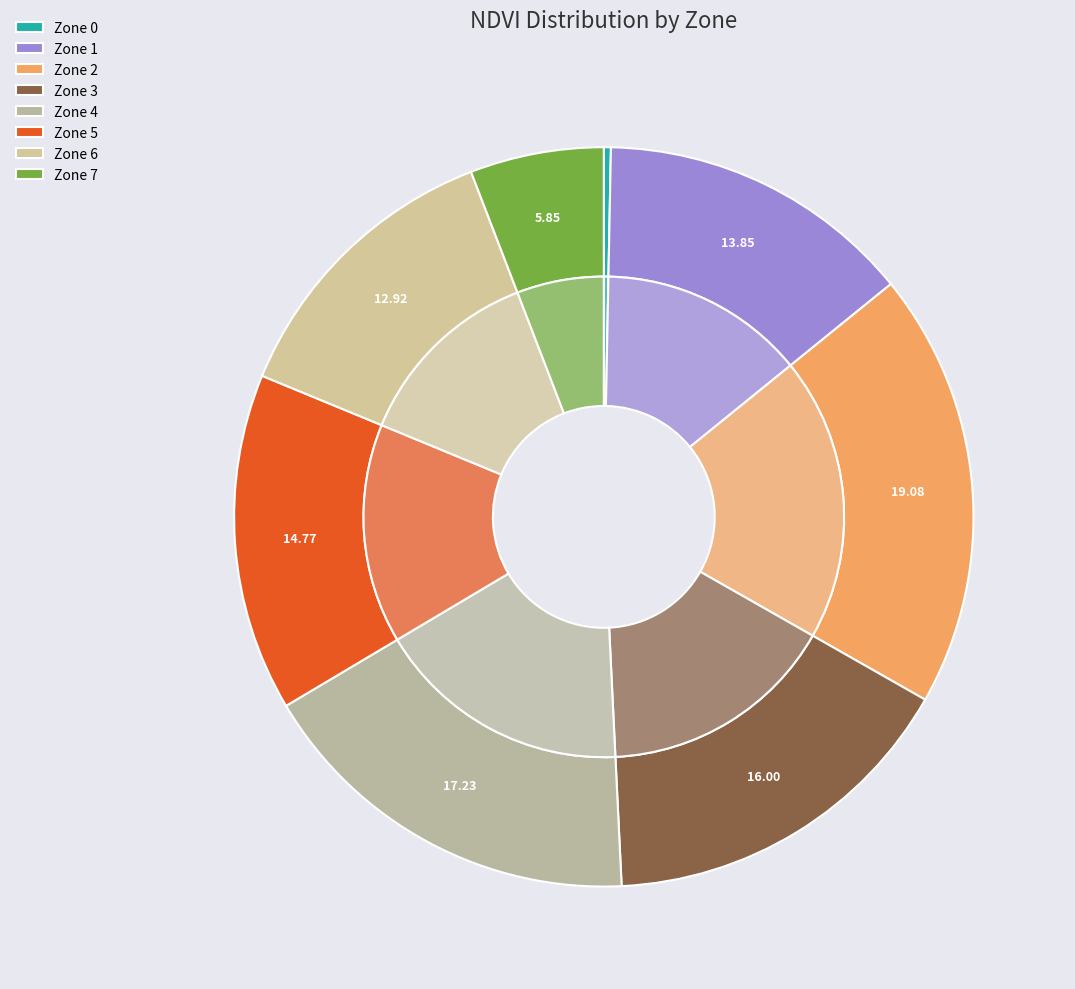

Is there any slice that represents more than half of the pie?

No